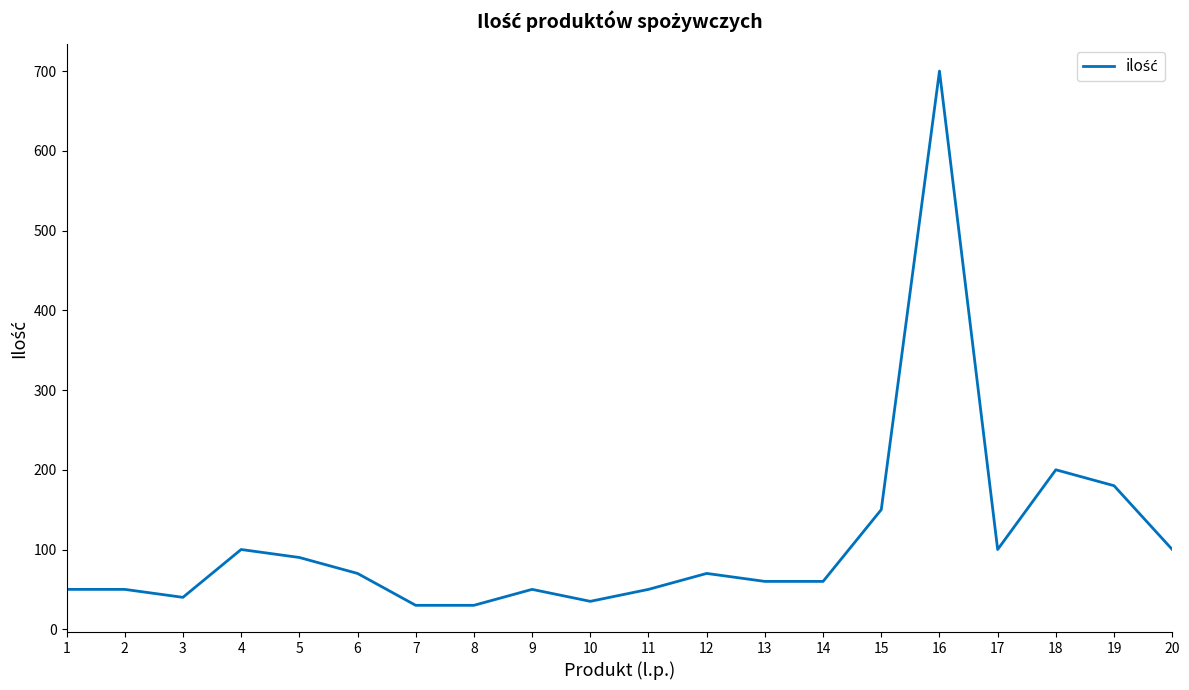

Read the value at 7.

30